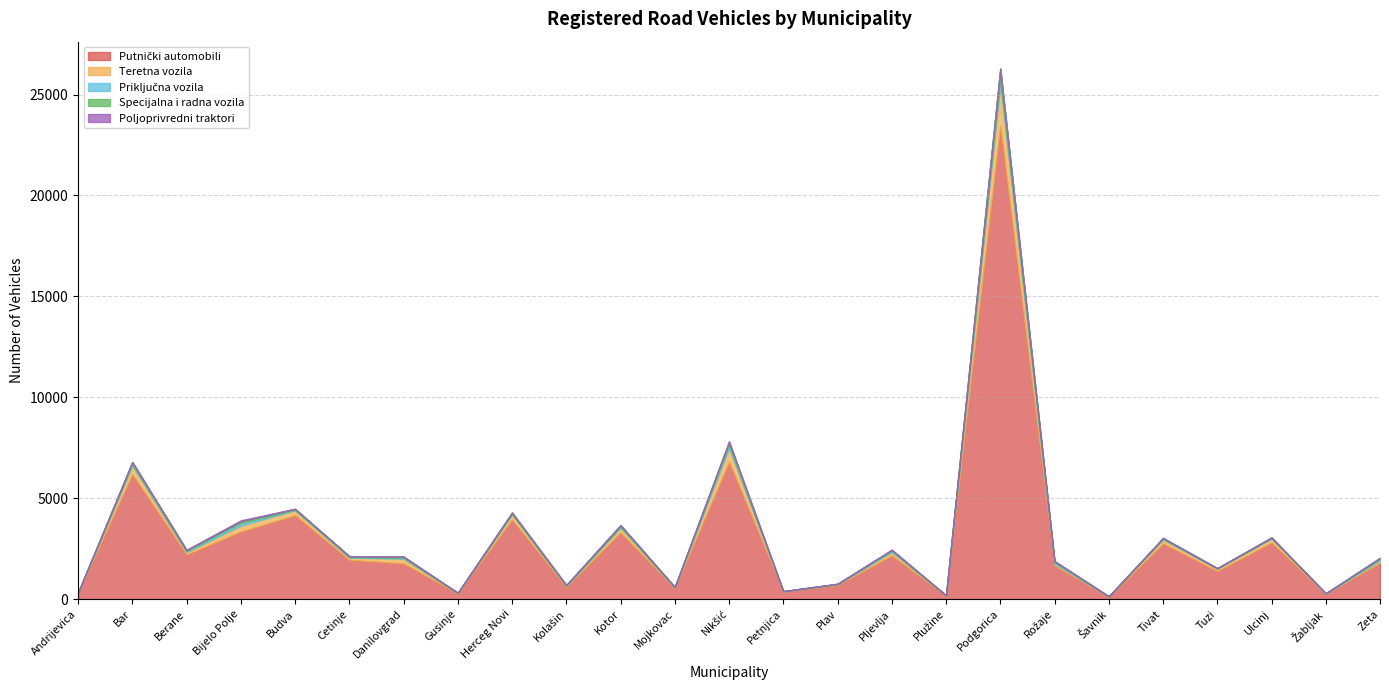

In Teretna vozila, how many points are lower than both neighbors (excluding endpoints)?

10